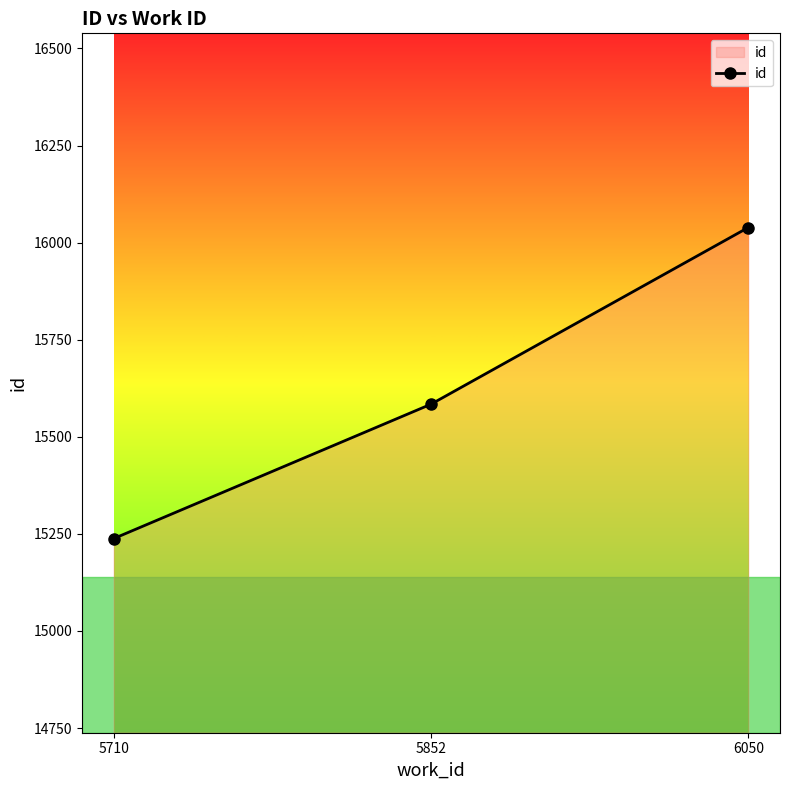

What is the value of the 1st point from the left?

15238